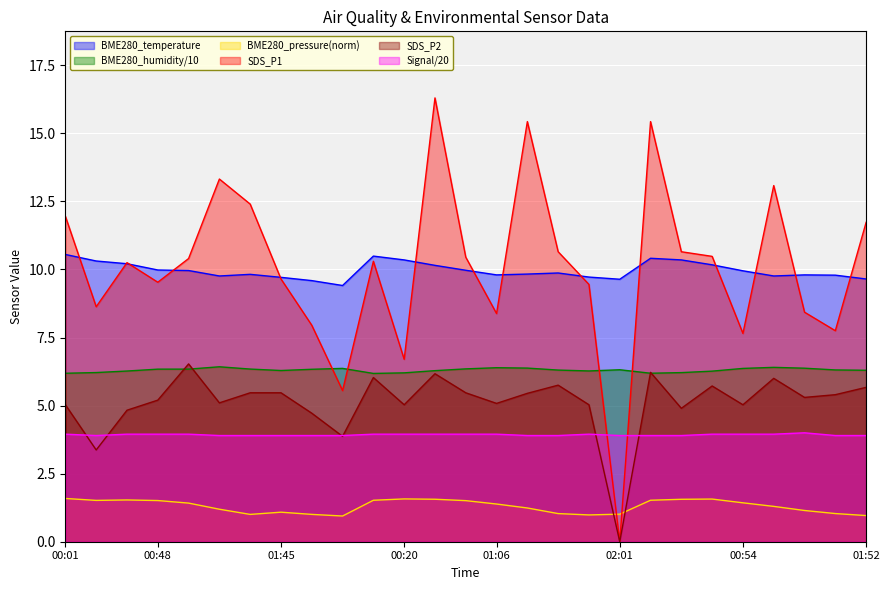

How many categories are shown in the chart?

27